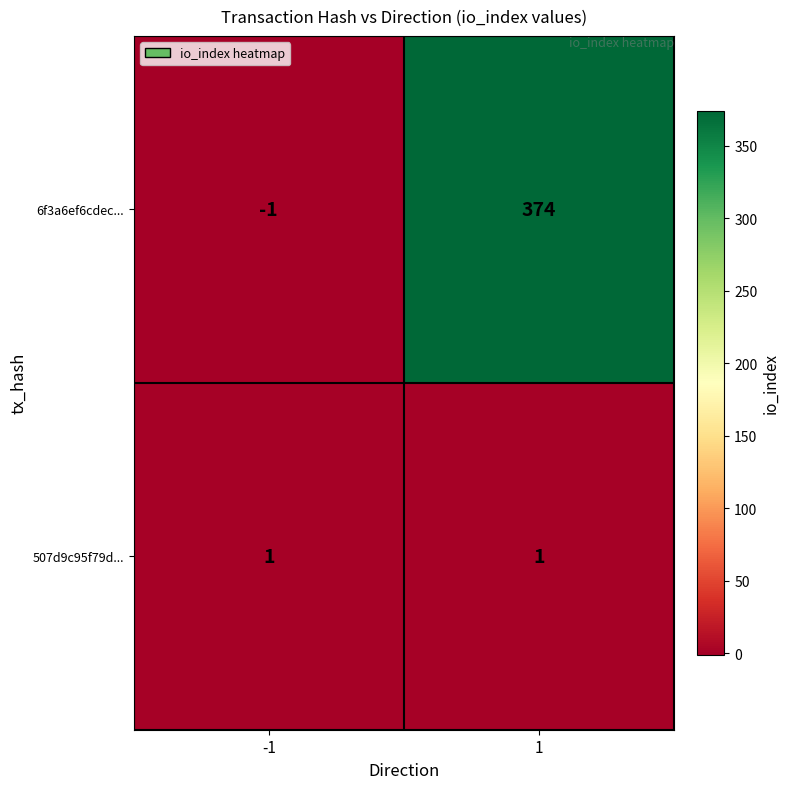

How many series are shown in this chart?

2